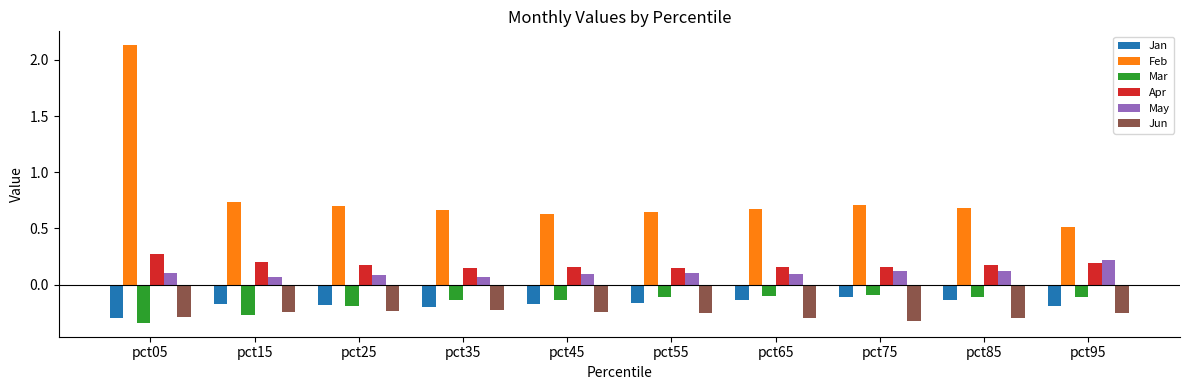

Which series has the largest range (max minus min)?

Feb